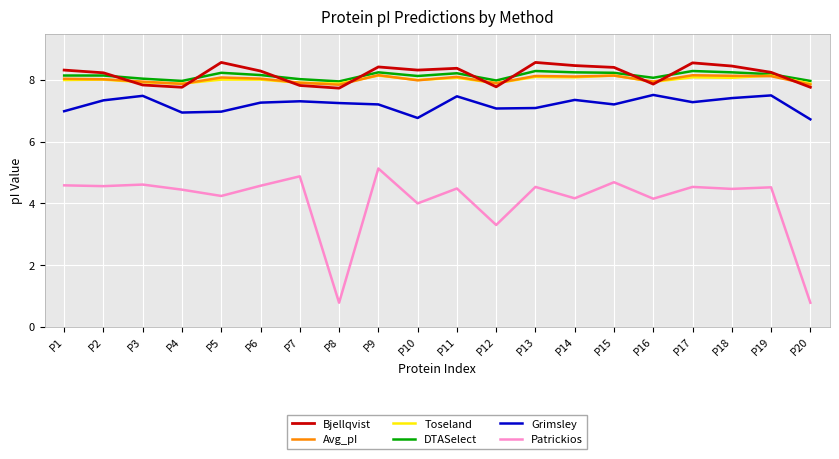

True or false: DTASelect has more than 2 interior local peaks.

True